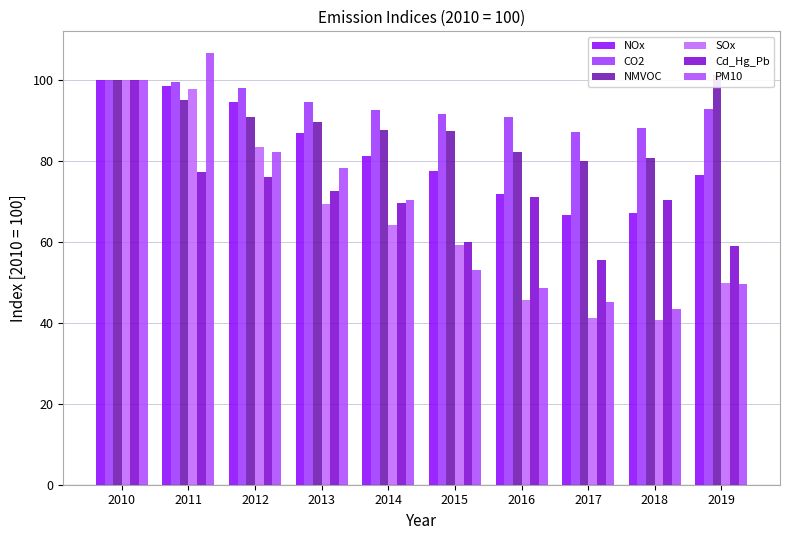

True or false: PM10 has a value of 53.0 at 2015.

True